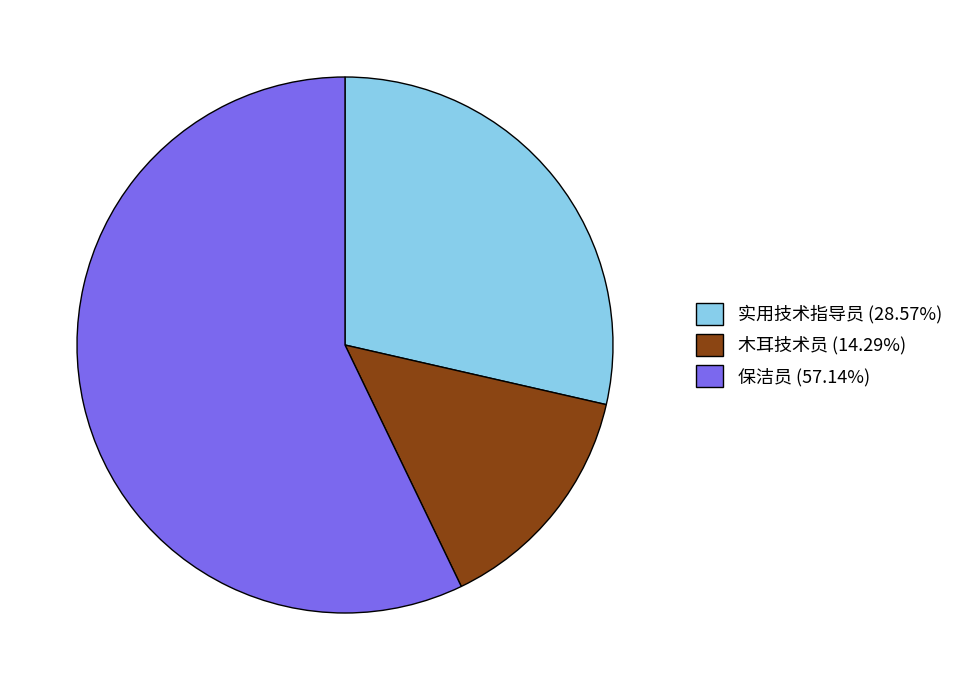

True or false: 实用技术指导员 accounts for 36% of the total.

False